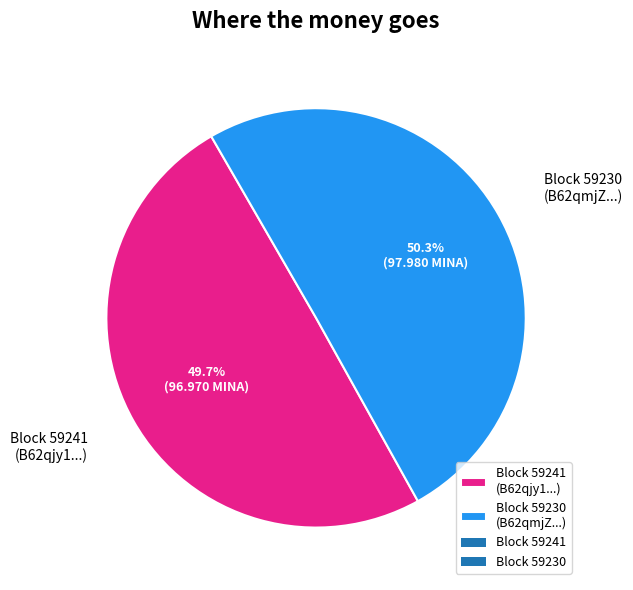

Which has a higher value, Block 59241 (B62qjy1...) or Block 59230 (B62qmjZ...)?

Block 59230 (B62qmjZ...)